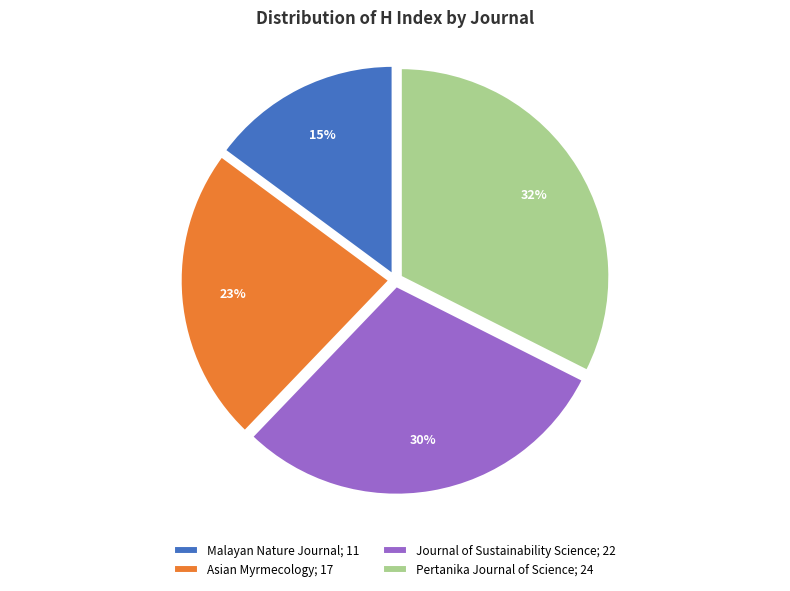

Is there any slice that represents more than half of the pie?

No